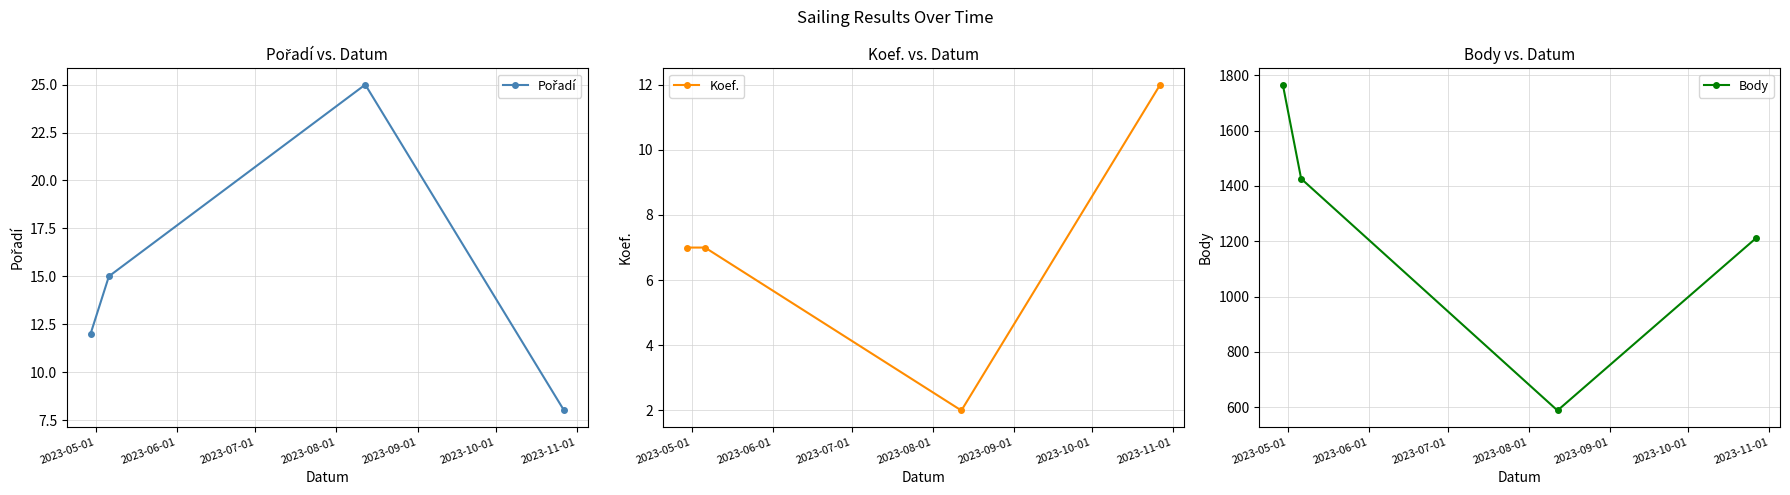

Which series has the widest spread of values?

Body